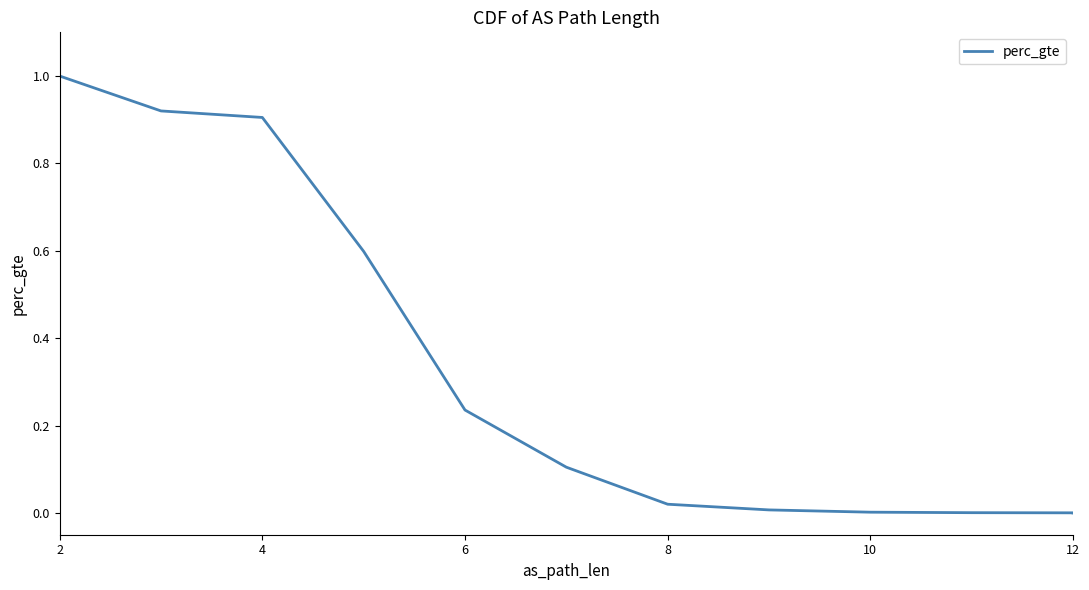

What is the approximate value at 4?

0.9